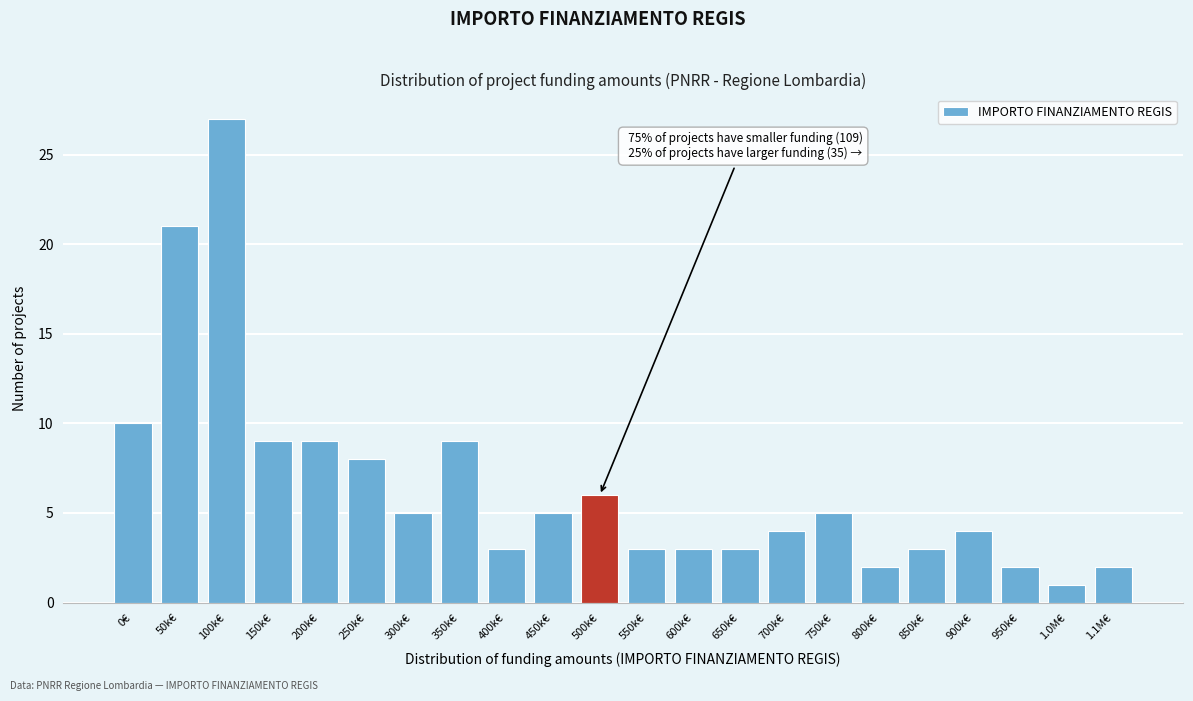

Reading left to right, what are all the values shown in this chart?

0€=10	50k€=21	100k€=27	150k€=9	200k€=9	250k€=8	300k€=5	350k€=9	400k€=3	450k€=5	500k€=6	550k€=3	600k€=3	650k€=3	700k€=4	750k€=5	800k€=2	850k€=3	900k€=4	950k€=2	1.0M€=1	1.1M€=2